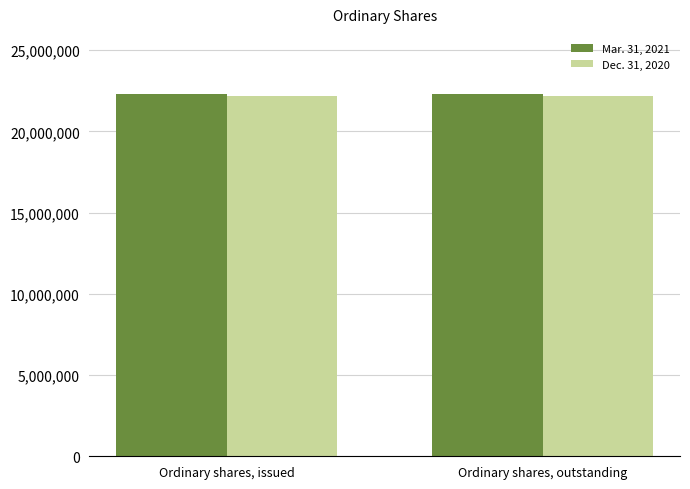

True or false: Mar. 31, 2021 has a value of 22280394 at Ordinary shares, issued.

True